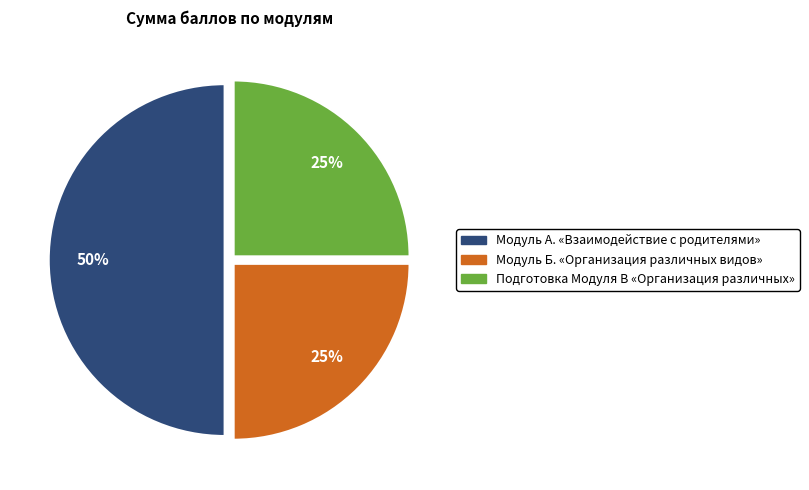

Do Модуль А. «Взаимодействие с родителями» and Подготовка Модуля В «Организация различных» together represent more than half of the pie?

Yes